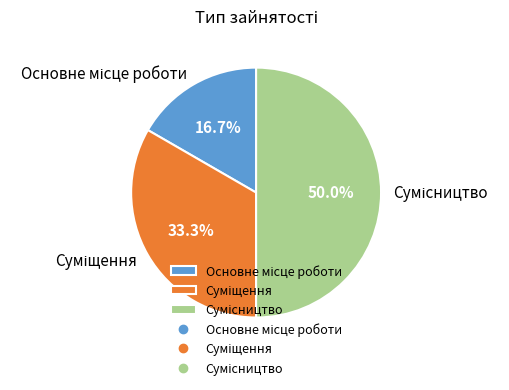

Is Суміщення the majority of the pie?

No